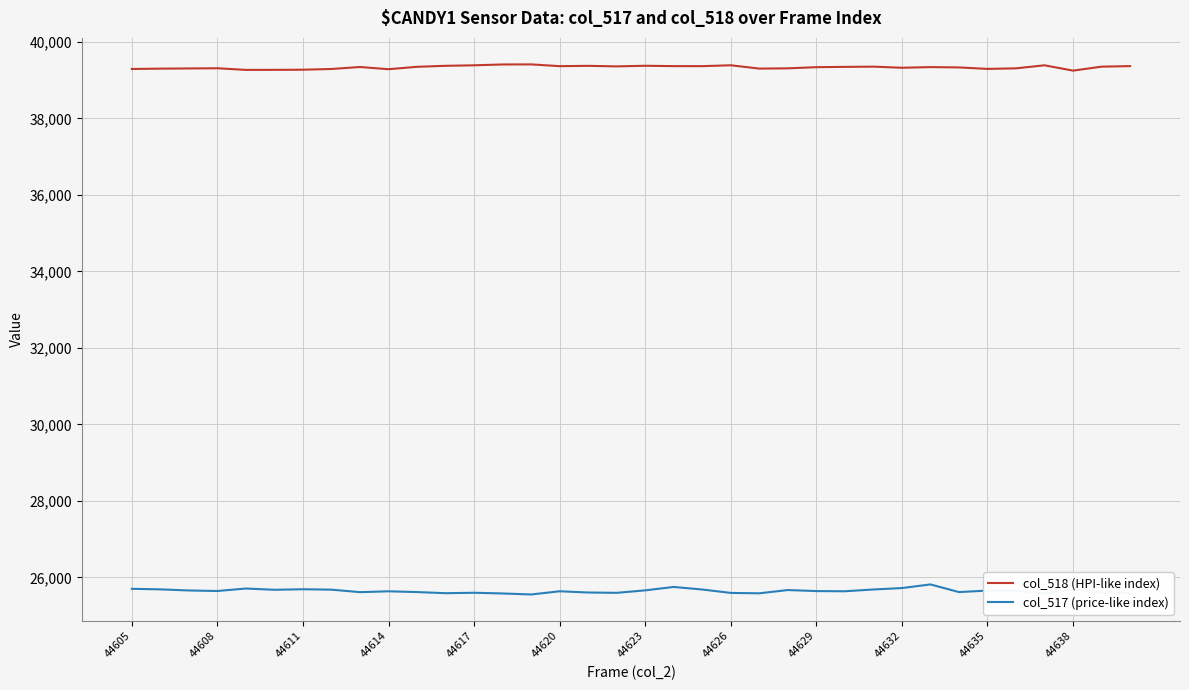

Which series has the largest range (max minus min)?

col_517 (price-like index)